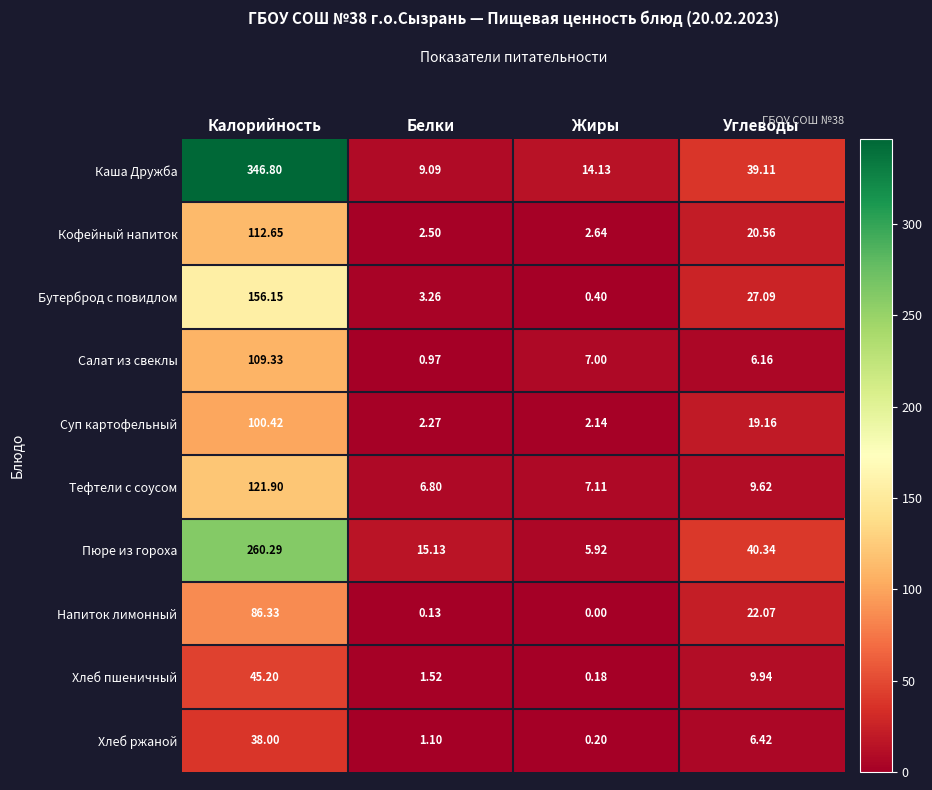

Count the number of categories in the chart.

4